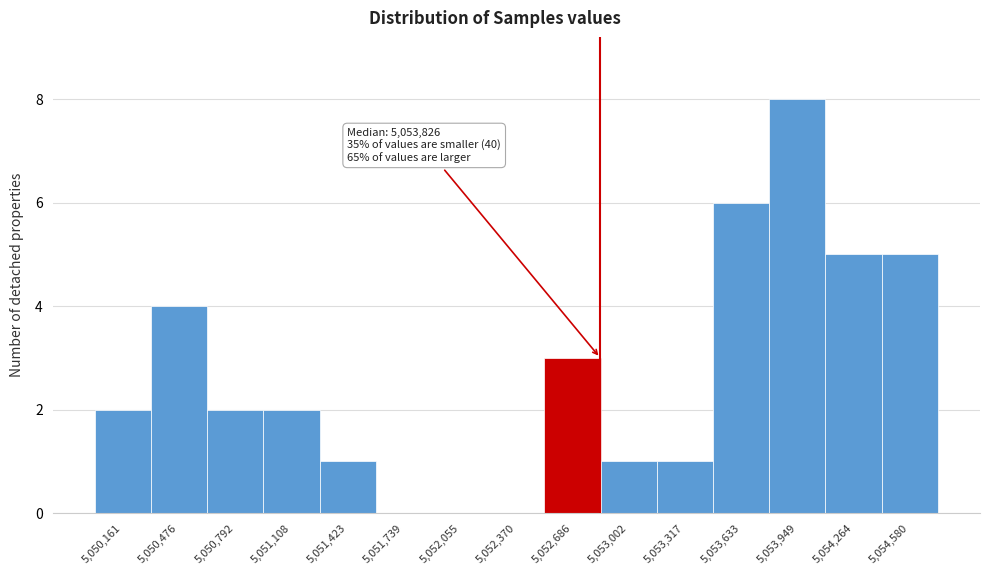

Reading left to right, list all the values displayed in this chart.

5,050,161=2	5,050,476=4	5,050,792=2	5,051,108=2	5,051,423=1	5,051,739=0	5,052,055=0	5,052,370=0	5,052,686=3	5,053,002=1	5,053,317=1	5,053,633=6	5,053,949=8	5,054,264=5	5,054,580=5